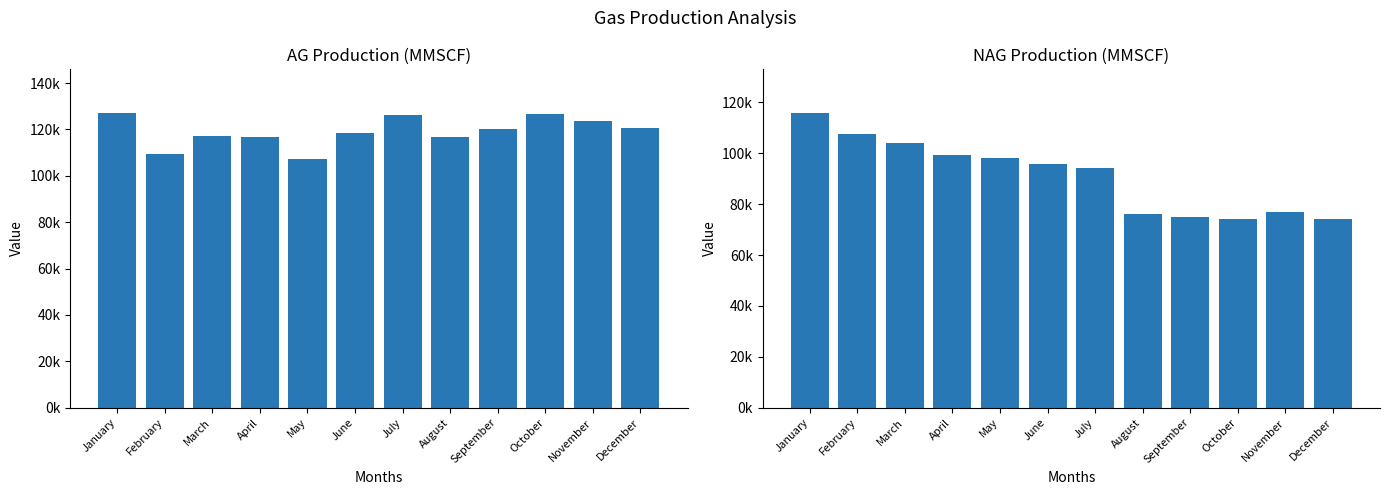

What is the minimum value for NAG PRODUCTION (MMSCF)?

74255.8